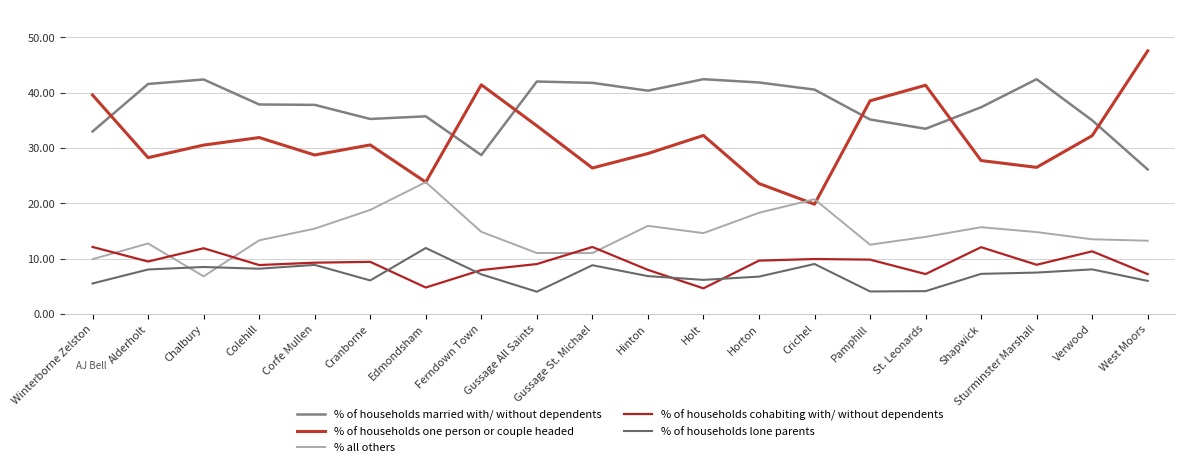

At which category does the chart reach its peak across all series?

West Moors